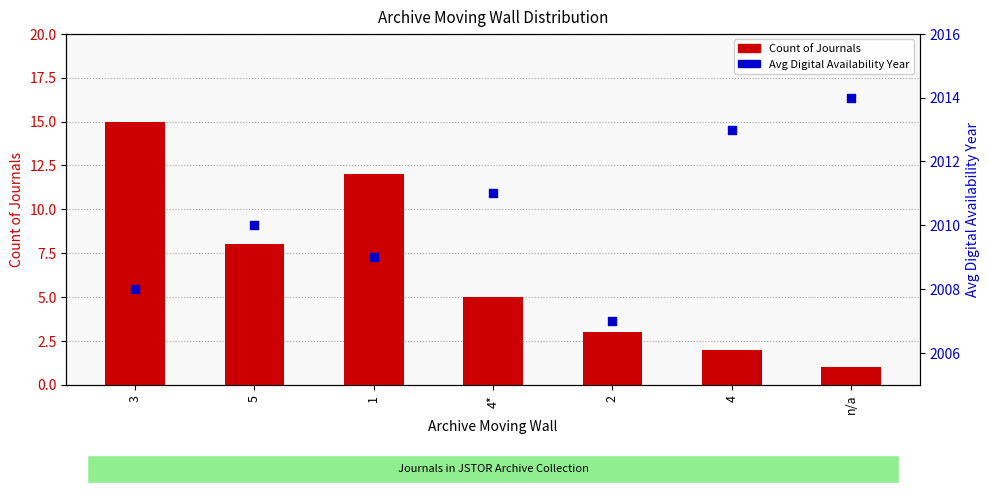

What is the total value across all series at 4*?

2016